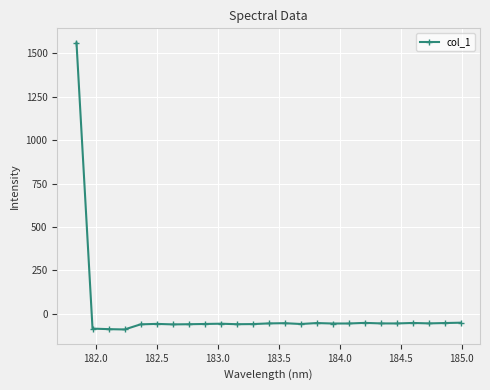

What is the greatest value displayed?

1562.2